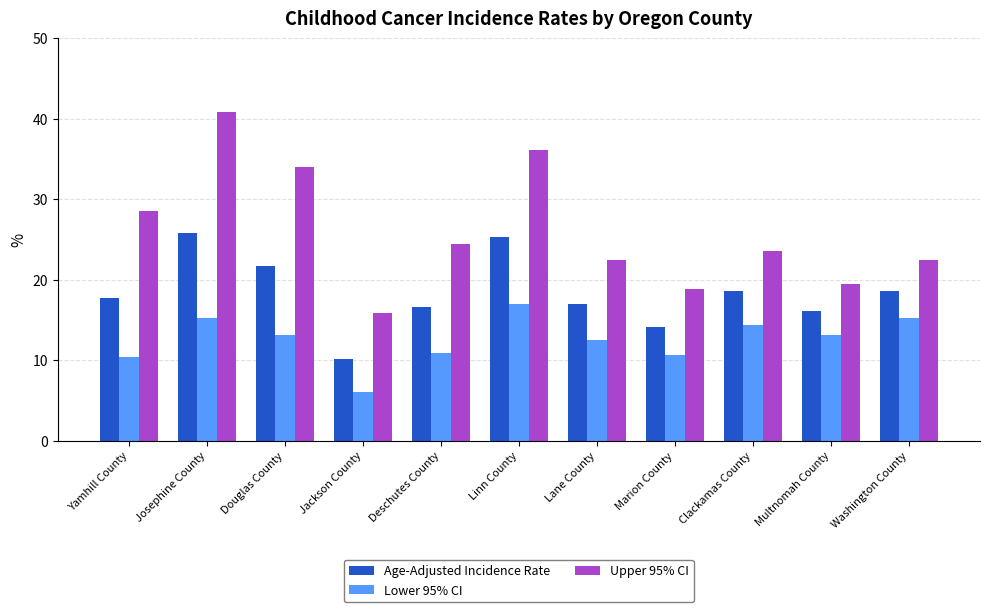

What is the lowest value of the Upper 95% CI series?

15.9